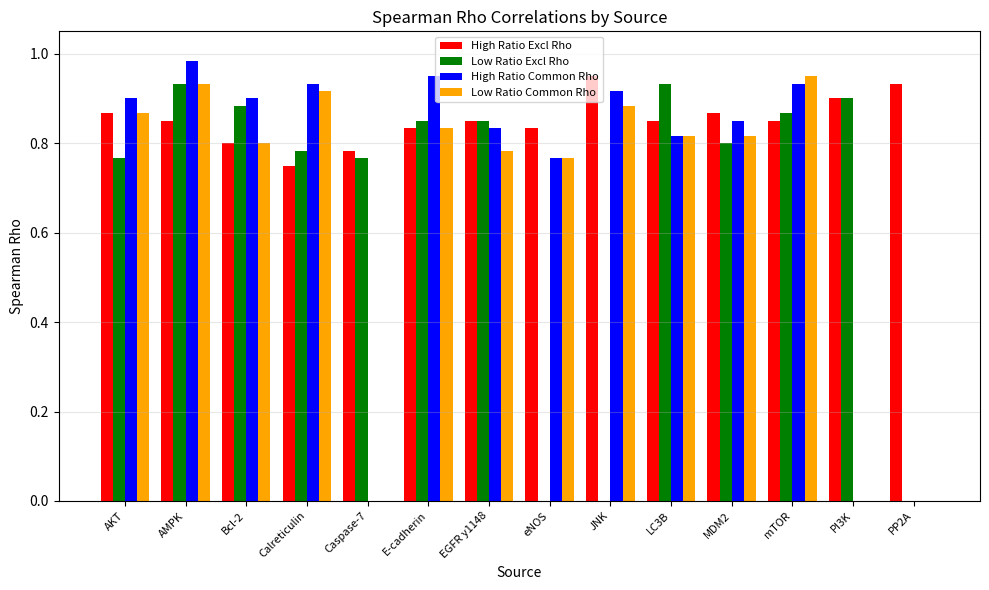

What is the sum of the Low Ratio Excl Rho values at Calreticulin and EGFR y1148?

1.6